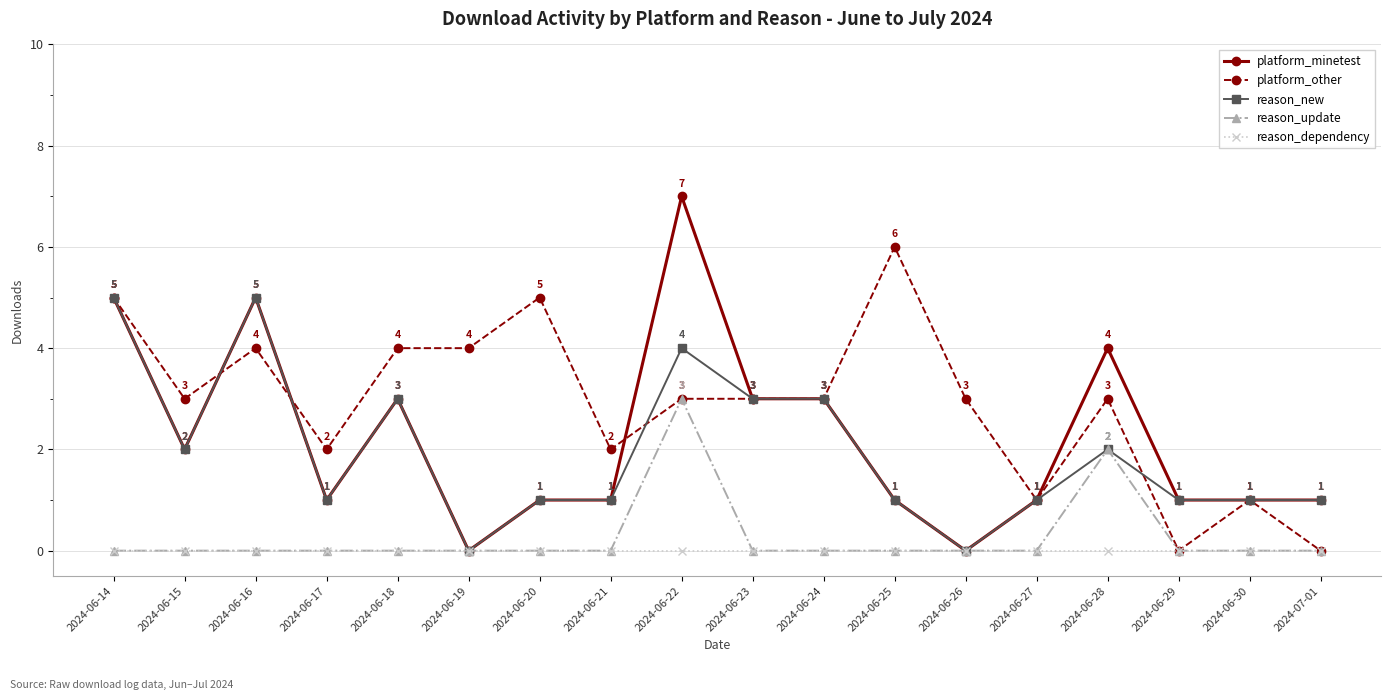

Reading left to right, transcribe all the data shown in this chart.

platform_minetest: 2024-06-14=5	2024-06-15=2	2024-06-16=5	2024-06-17=1	2024-06-18=3	2024-06-19=0	2024-06-20=1	2024-06-21=1	2024-06-22=7	2024-06-23=3	2024-06-24=3	2024-06-25=1	2024-06-26=0	2024-06-27=1	2024-06-28=4	2024-06-29=1	2024-06-30=1	2024-07-01=1
platform_other: 2024-06-14=5	2024-06-15=3	2024-06-16=4	2024-06-17=2	2024-06-18=4	2024-06-19=4	2024-06-20=5	2024-06-21=2	2024-06-22=3	2024-06-23=3	2024-06-24=3	2024-06-25=6	2024-06-26=3	2024-06-27=1	2024-06-28=3	2024-06-29=0	2024-06-30=1	2024-07-01=0
reason_new: 2024-06-14=5	2024-06-15=2	2024-06-16=5	2024-06-17=1	2024-06-18=3	2024-06-19=0	2024-06-20=1	2024-06-21=1	2024-06-22=4	2024-06-23=3	2024-06-24=3	2024-06-25=1	2024-06-26=0	2024-06-27=1	2024-06-28=2	2024-06-29=1	2024-06-30=1	2024-07-01=1
reason_update: 2024-06-14=0	2024-06-15=0	2024-06-16=0	2024-06-17=0	2024-06-18=0	2024-06-19=0	2024-06-20=0	2024-06-21=0	2024-06-22=3	2024-06-23=0	2024-06-24=0	2024-06-25=0	2024-06-26=0	2024-06-27=0	2024-06-28=2	2024-06-29=0	2024-06-30=0	2024-07-01=0
reason_dependency: 2024-06-14=0	2024-06-15=0	2024-06-16=0	2024-06-17=0	2024-06-18=0	2024-06-19=0	2024-06-20=0	2024-06-21=0	2024-06-22=0	2024-06-23=0	2024-06-24=0	2024-06-25=0	2024-06-26=0	2024-06-27=0	2024-06-28=0	2024-06-29=0	2024-06-30=0	2024-07-01=0